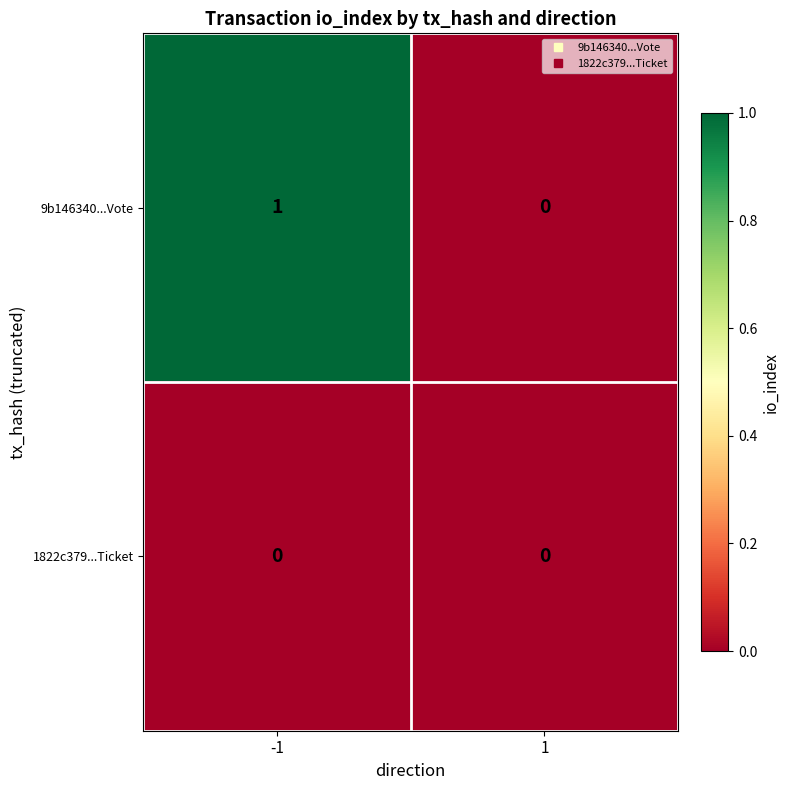

Reading left to right, transcribe all the data shown in this chart.

9b146340...Vote: -1=1	1=0
1822c379...Ticket: -1=0	1=0